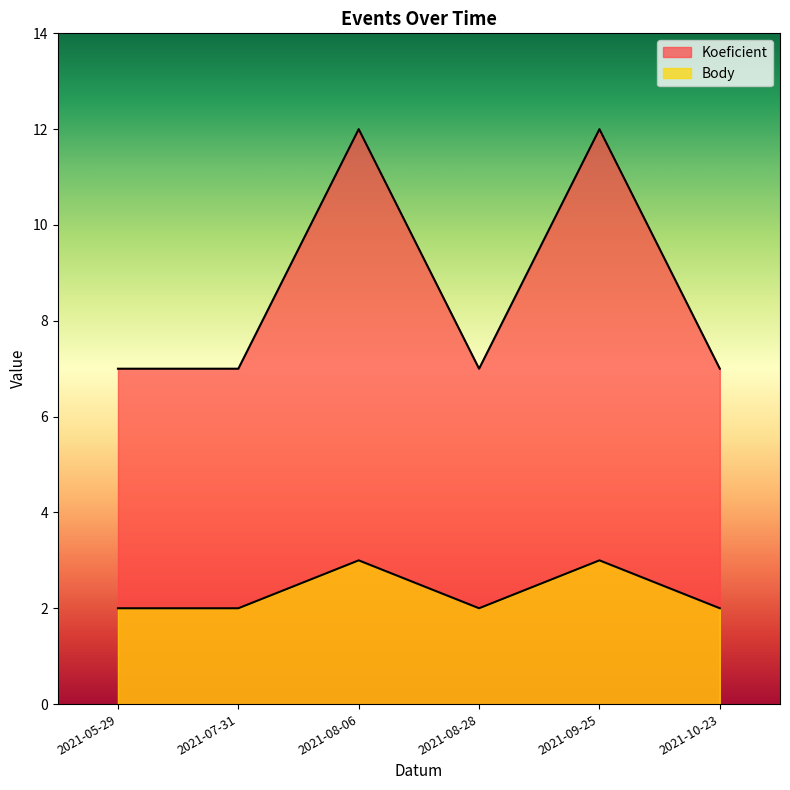

Which series has the largest range (max minus min)?

Koeficient